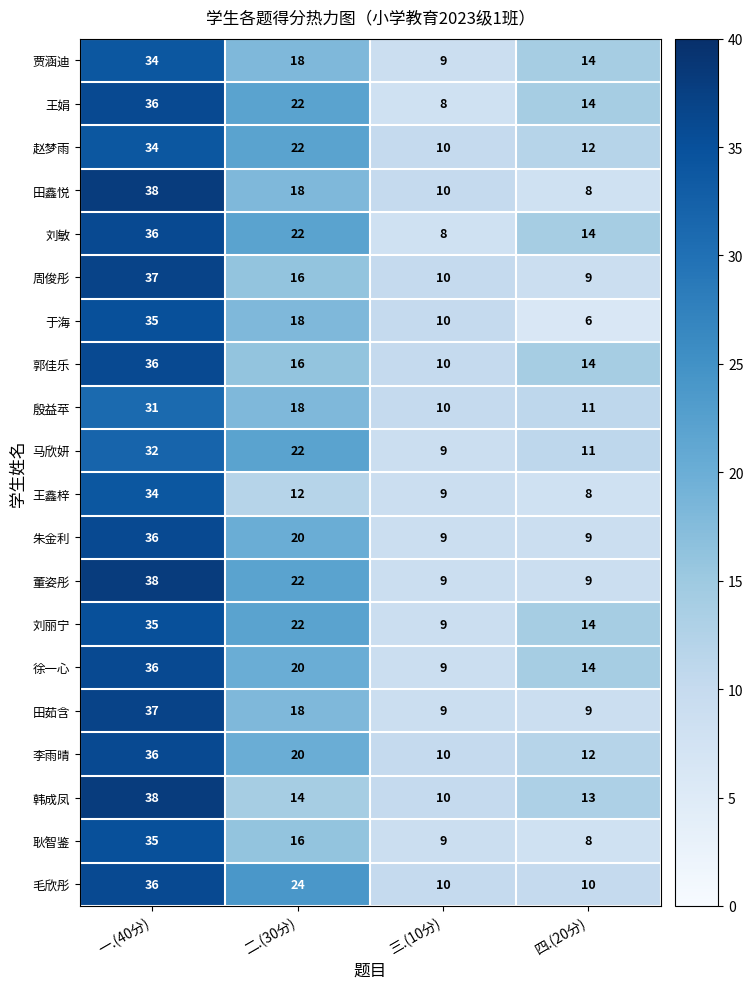

What is the difference between the second highest and second lowest values in the 王娟 series?

8